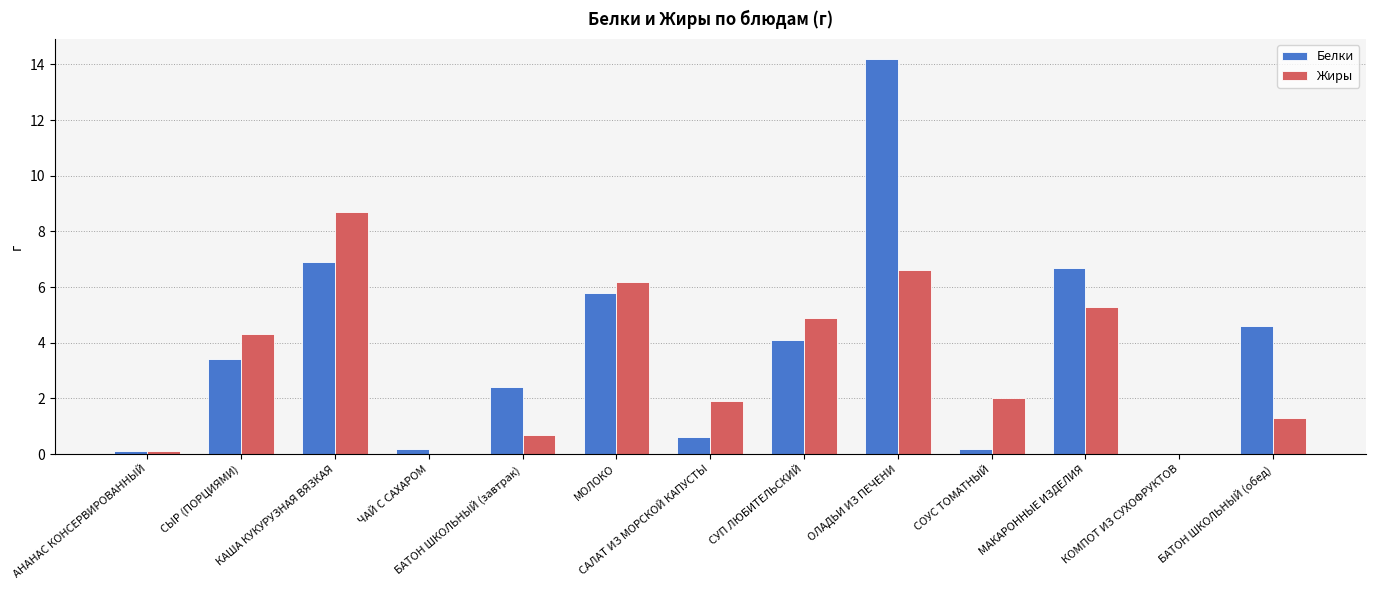

Reading left to right, extract all data points from this chart.

Белки: 0.1	3.4	6.9	0.2	2.4	5.8	0.6	4.1	14.2	0.2	6.7	0.0	4.6
Жиры: 0.1	4.3	8.7	0.0	0.7	6.2	1.9	4.9	6.6	2.0	5.3	0.0	1.3